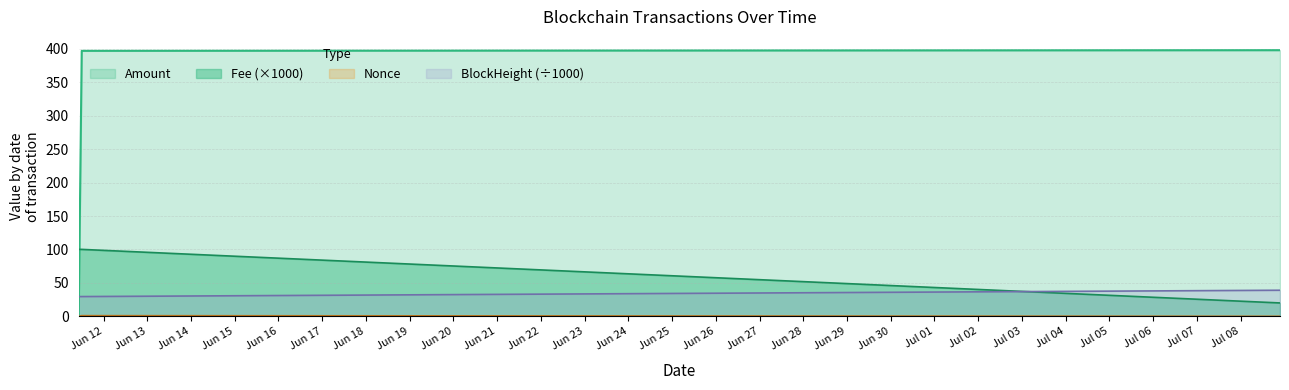

Reading right to left, transcribe all the data shown in this chart.

Amount: 398.0	397.0	2.0
BlockHeight: 39.0	29.5	29.5
Fee: 20.0	100.1	100.1
Nonce: 0.0	1.0	0.0